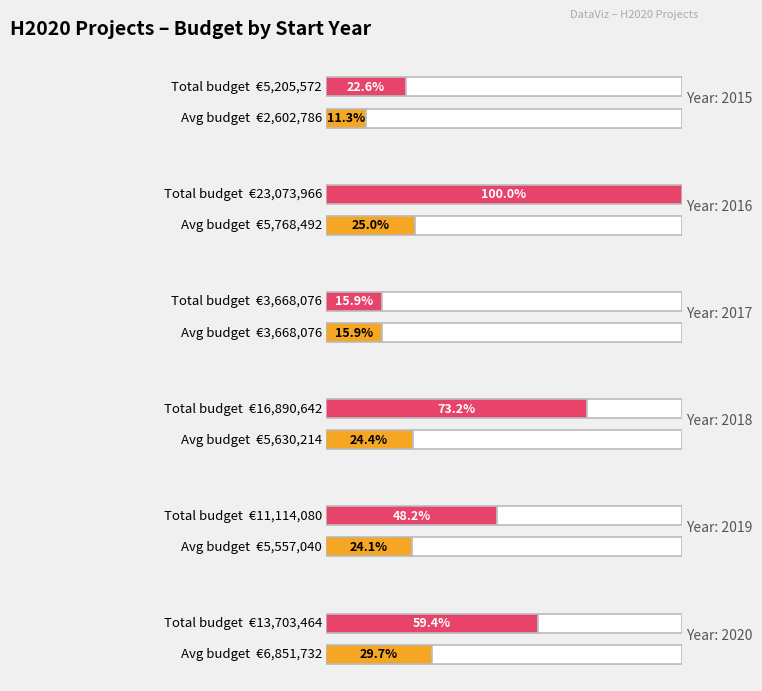

Is it true that the value at 2015 is 5315663?

False